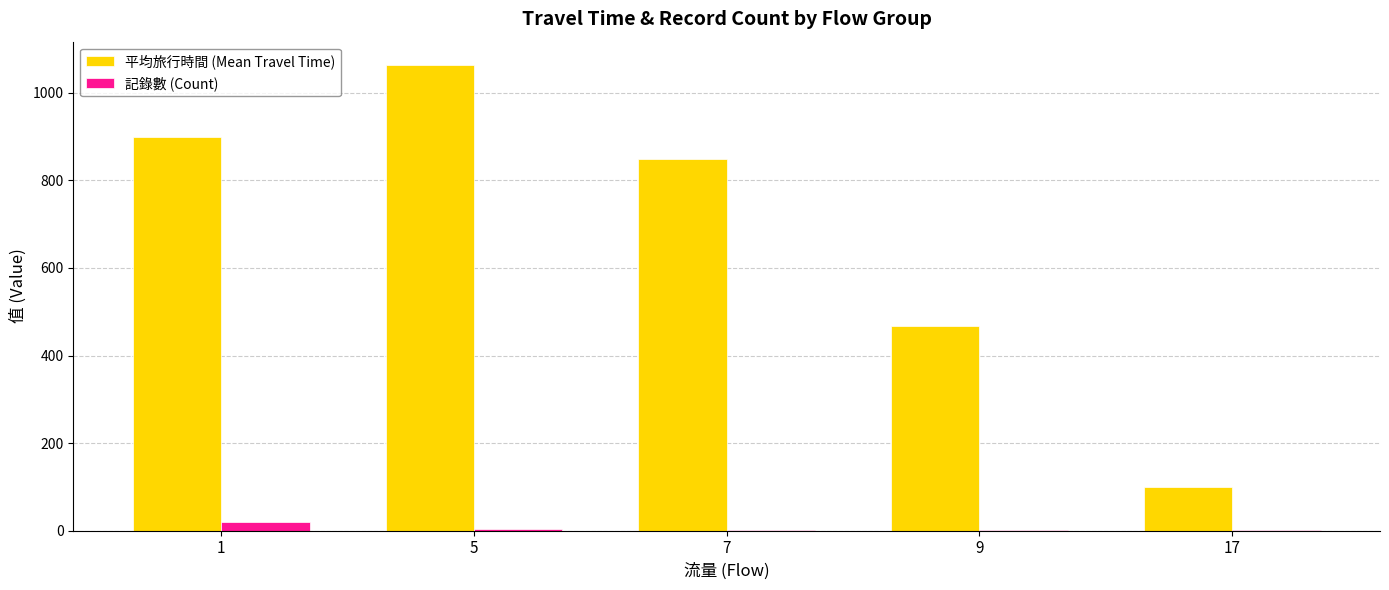

Which series has the largest total across all categories?

平均旅行時間 (Mean Travel Time)